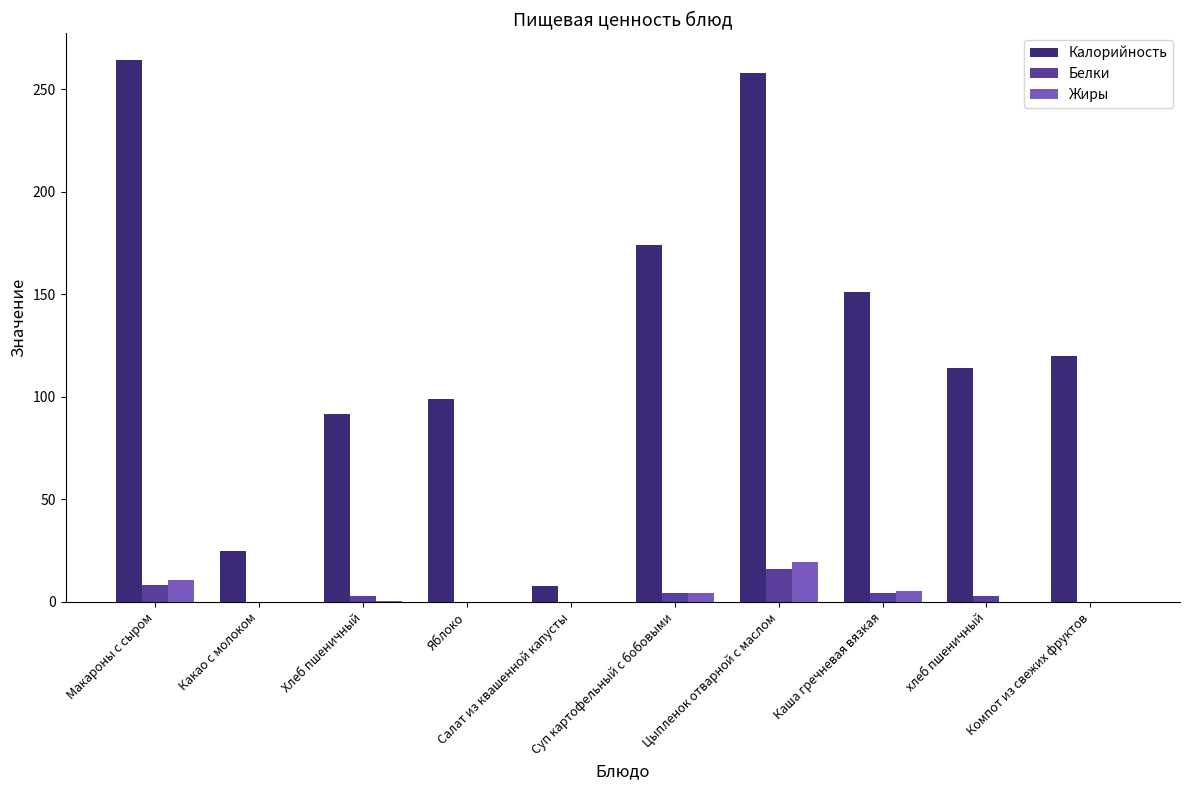

Which series has the largest total across all categories?

Калорийность